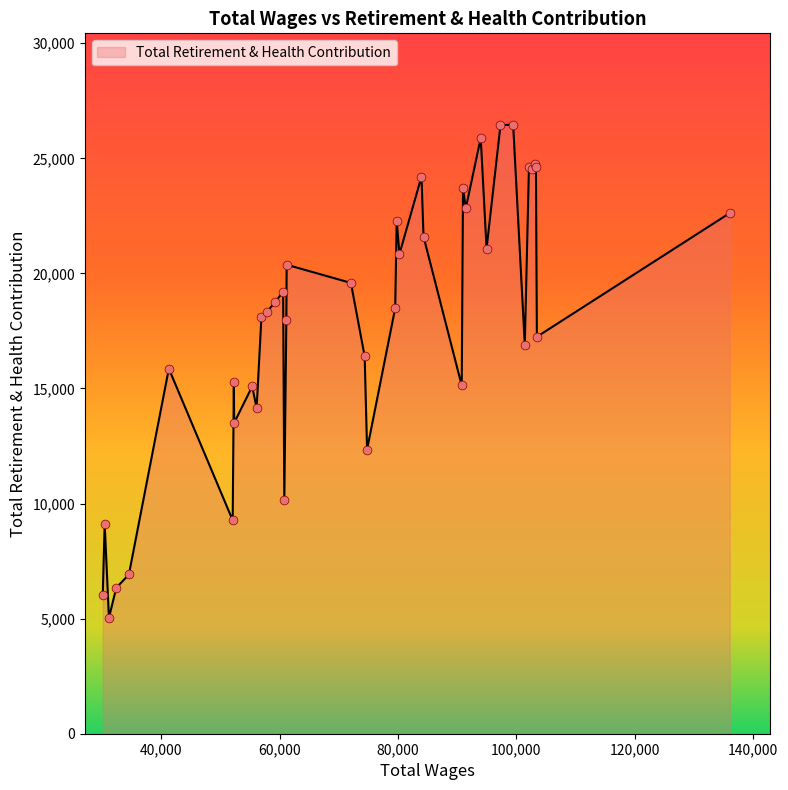

What is the greatest value displayed?

26462